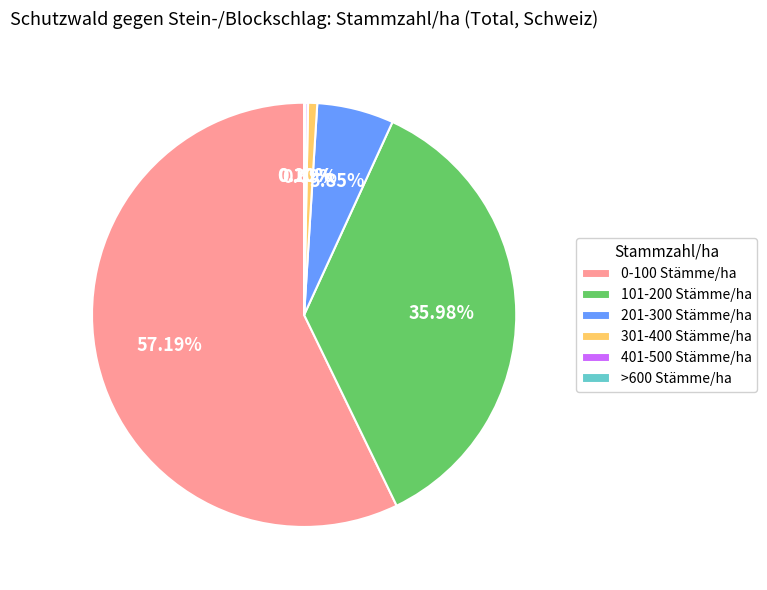

Which slice represents more than half of the pie?

0-100 Stämme/ha